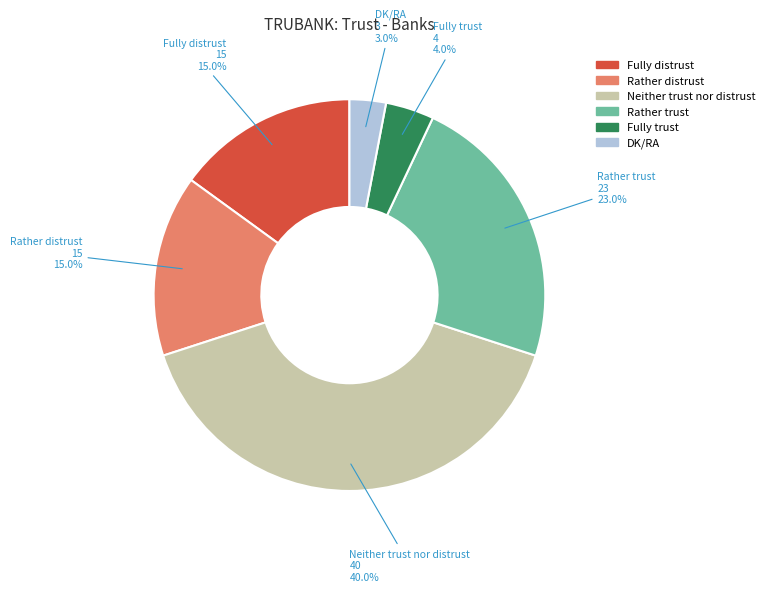

Which slice is the smallest?

DK/RA